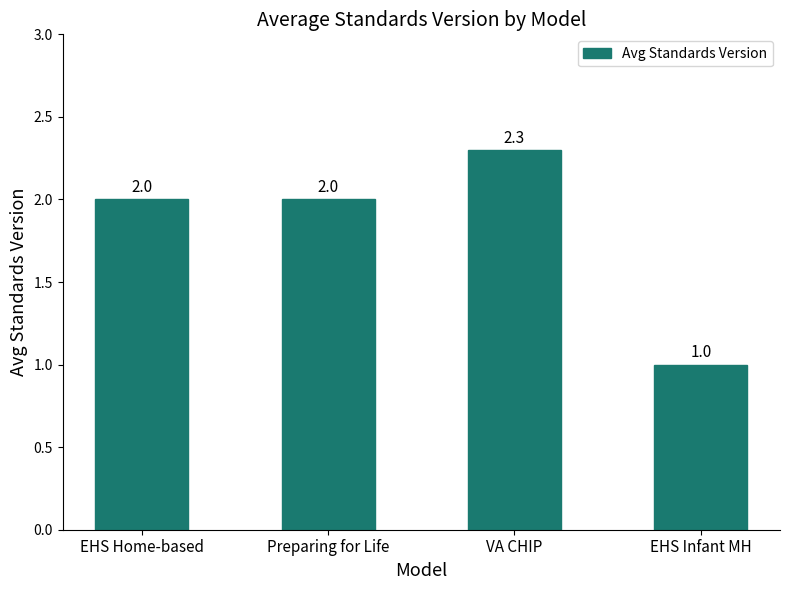

What position from the right is Preparing for Life?

3